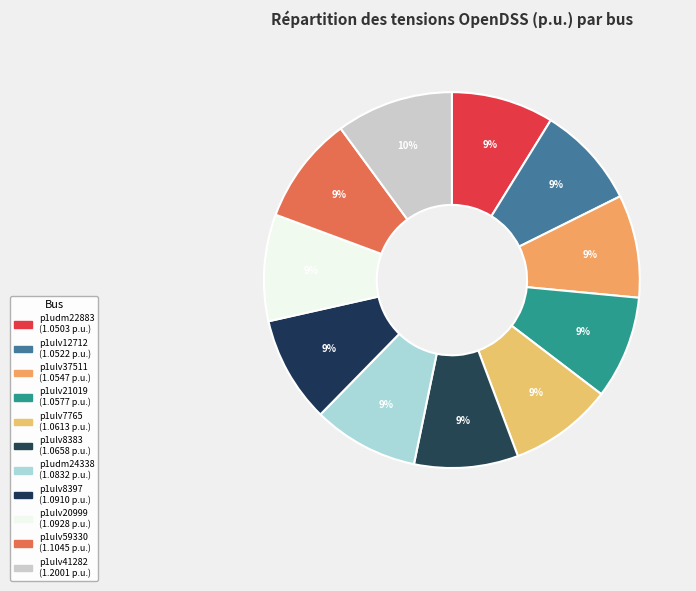

Is it true that p1ulv7765 is 9% of the pie?

True